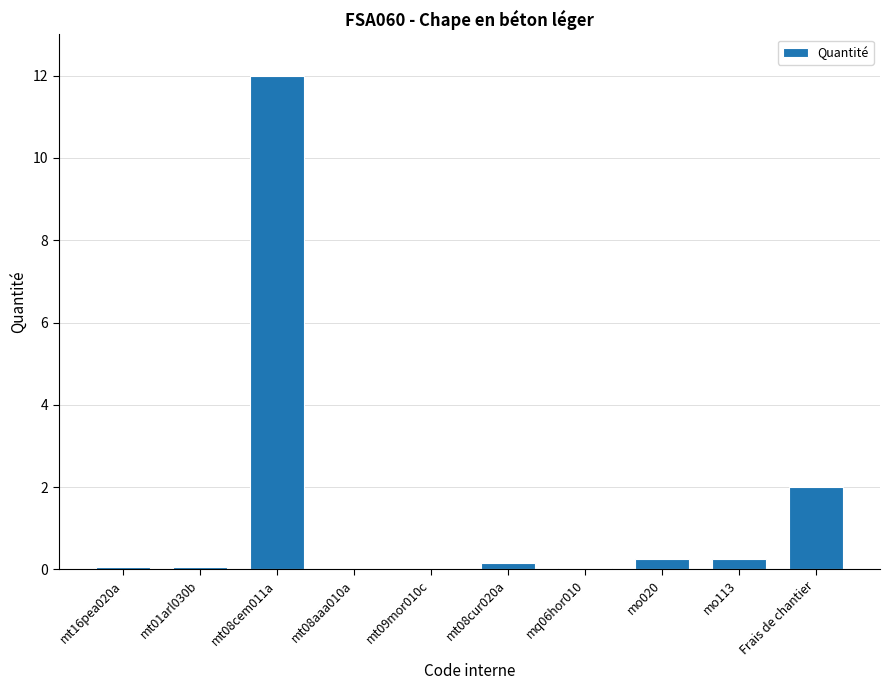

The value at mt08cem011a is 12.0. True or false?

True